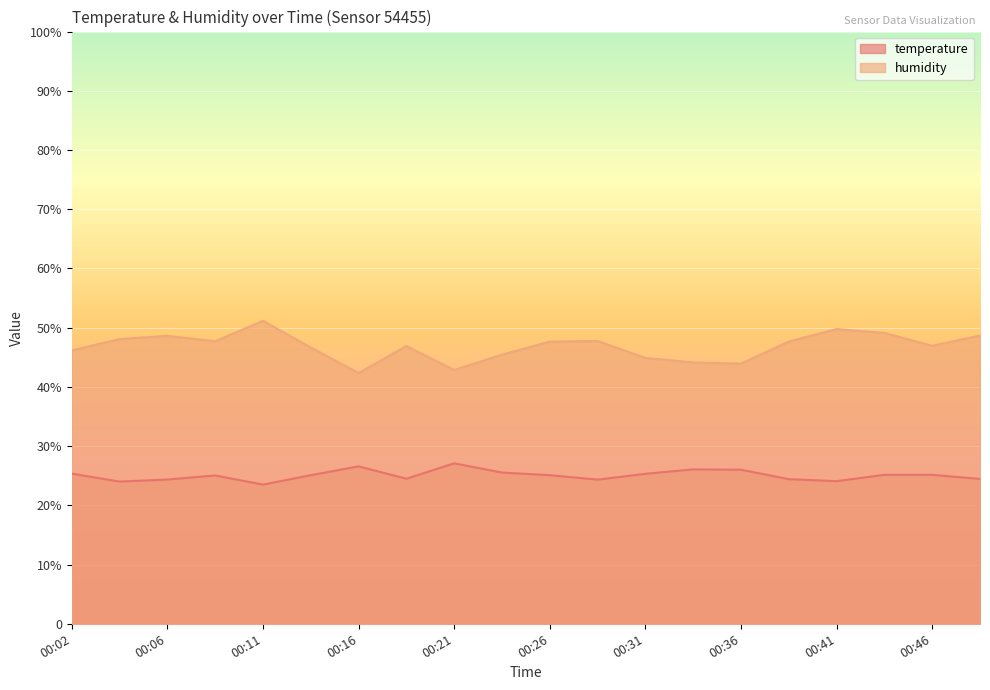

Between 00:02 and 00:31, which is larger?

00:02